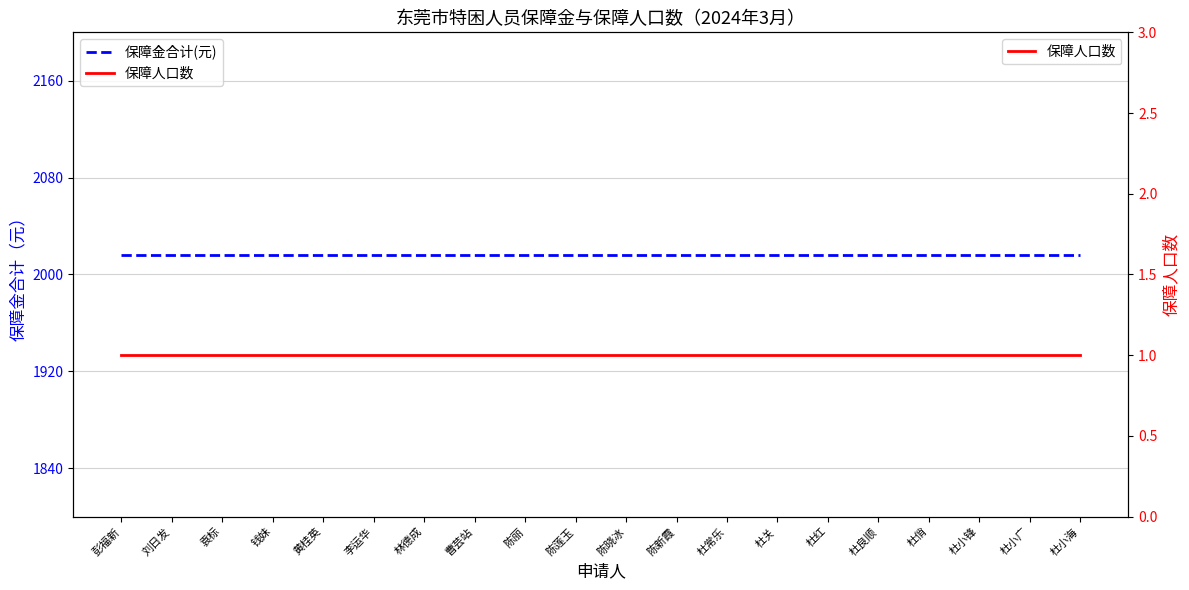

What position from the right is 杜小锋?

3